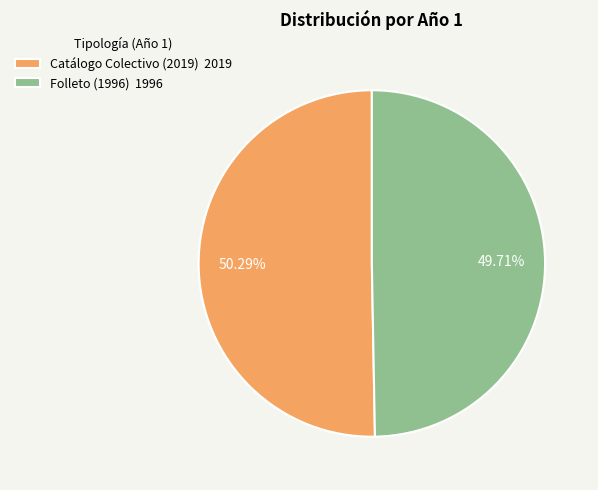

Which category accounts for the majority?

Catálogo Colectivo (2019)